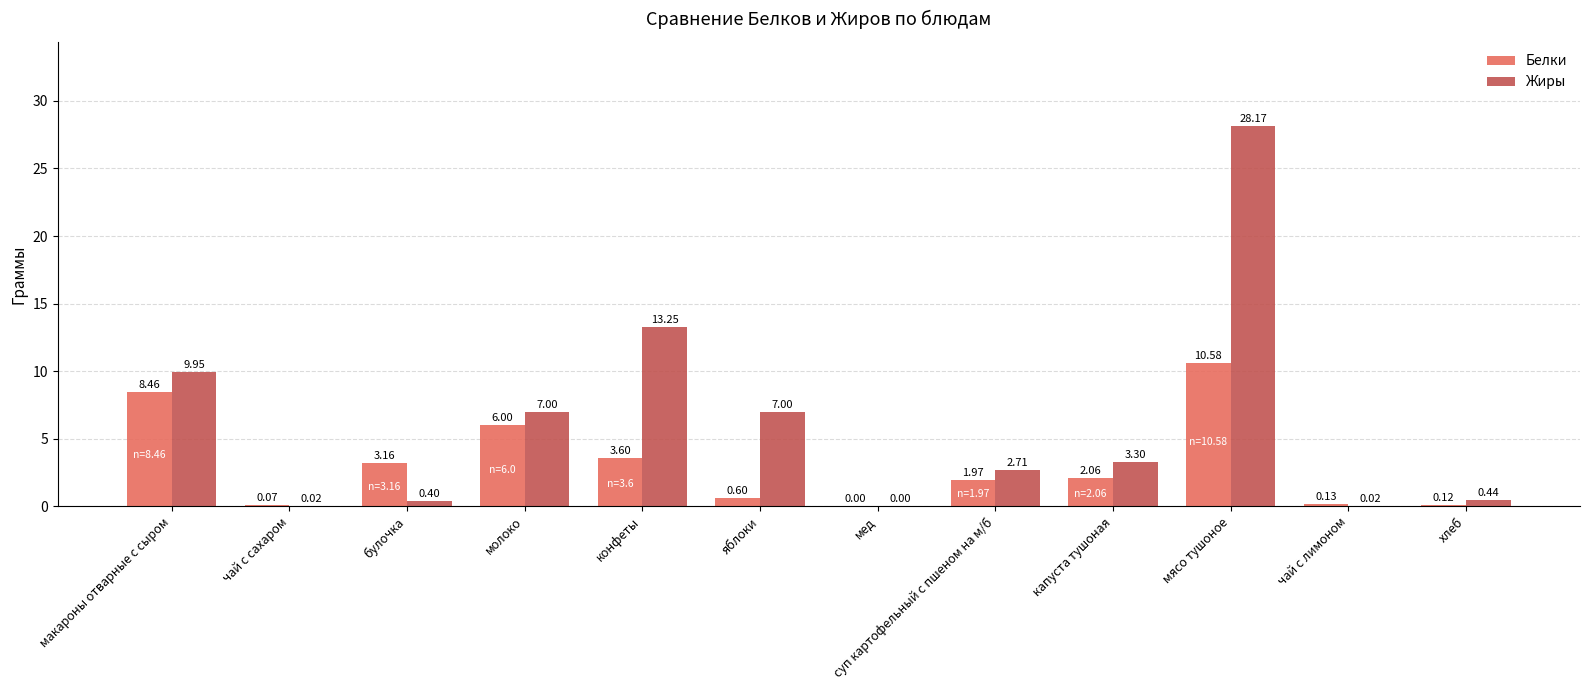

How many values in Белки are above zero?

11